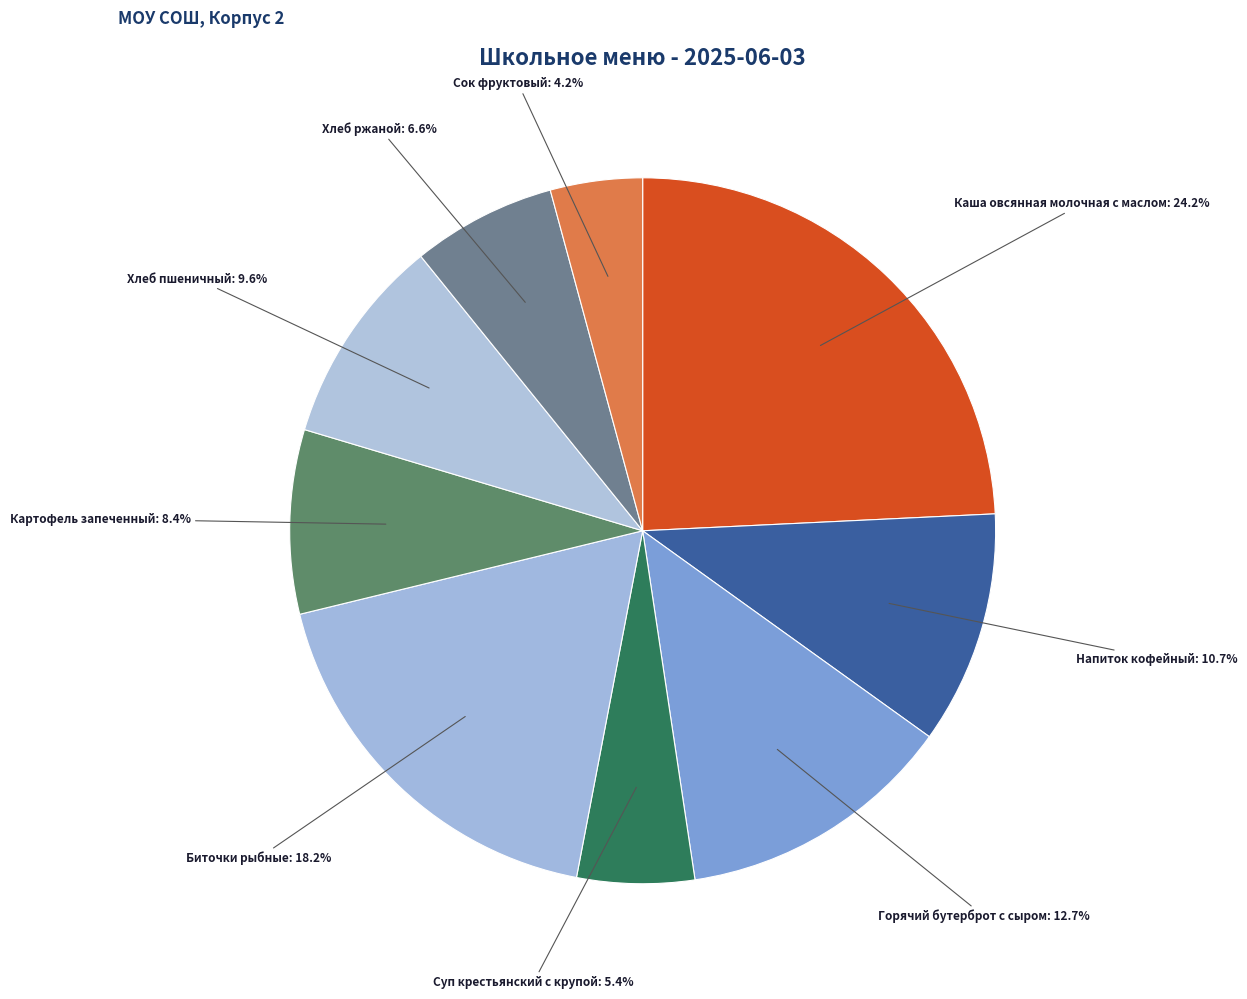

Which category has the smallest portion of the pie?

Сок фруктовый